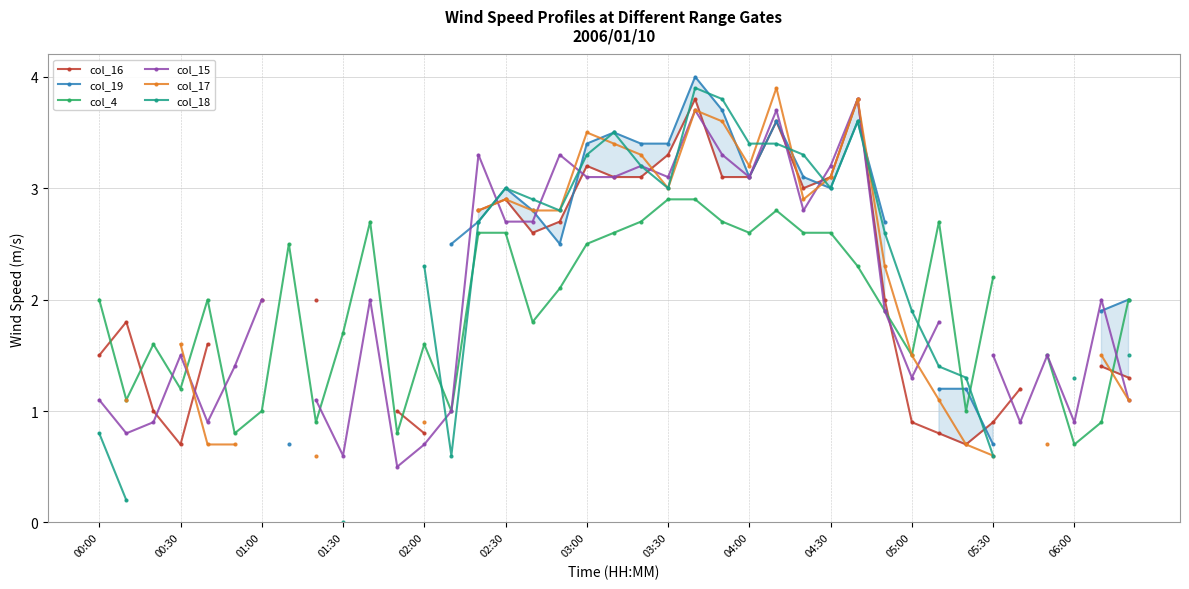

What is the total value across all series at 20?

18.9